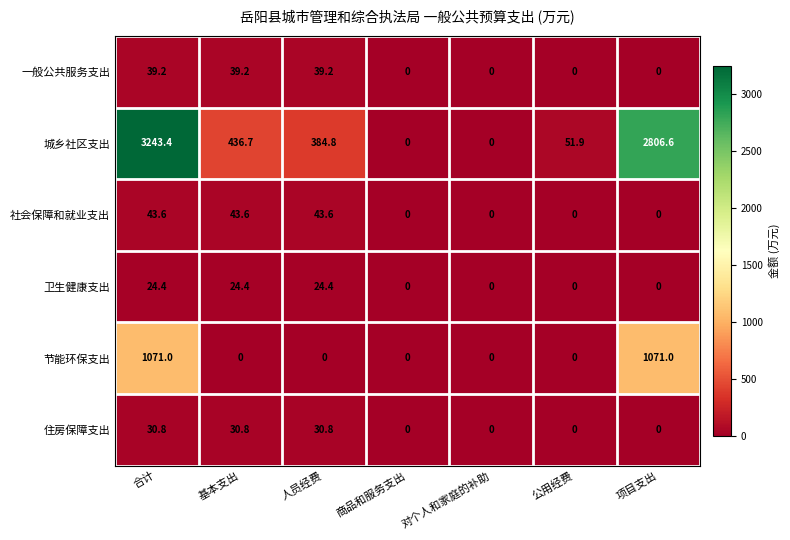

Count the number of categories in the chart.

7